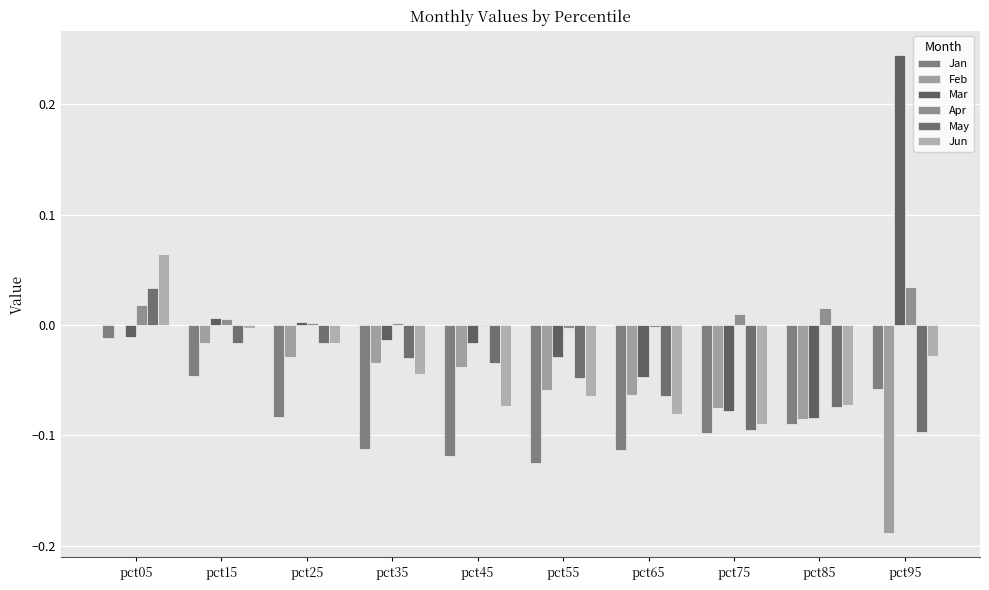

Rank the categories by Feb value from lowest to highest.

pct95, pct85, pct75, pct65, pct55, pct45, pct35, pct25, pct15, pct05